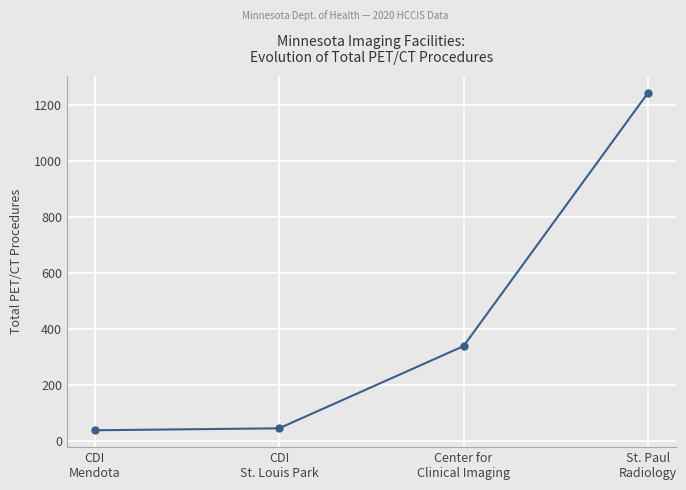

What is the label of the 4th point from the right?

CDI
Mendota